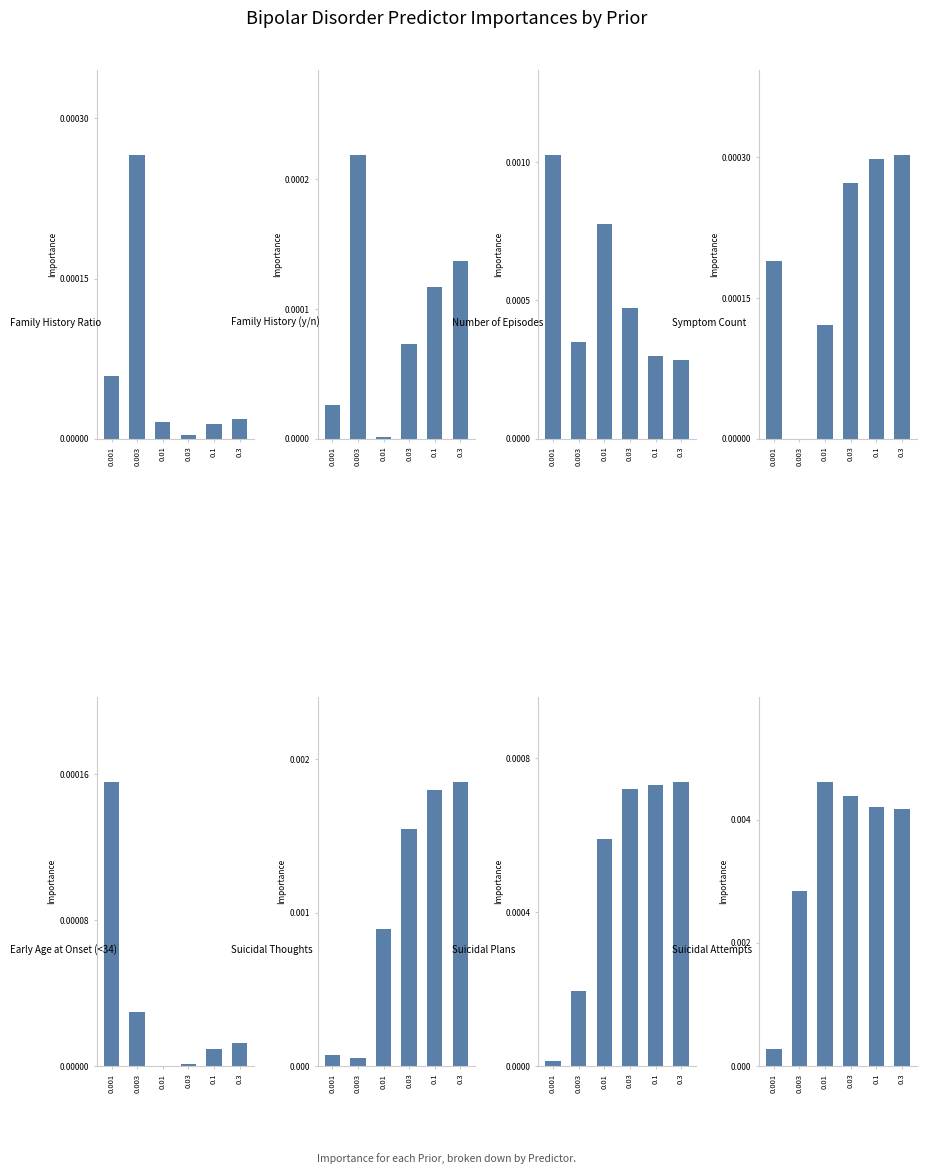

What is the label of the 2nd bar from the left?

Family History (y/n)